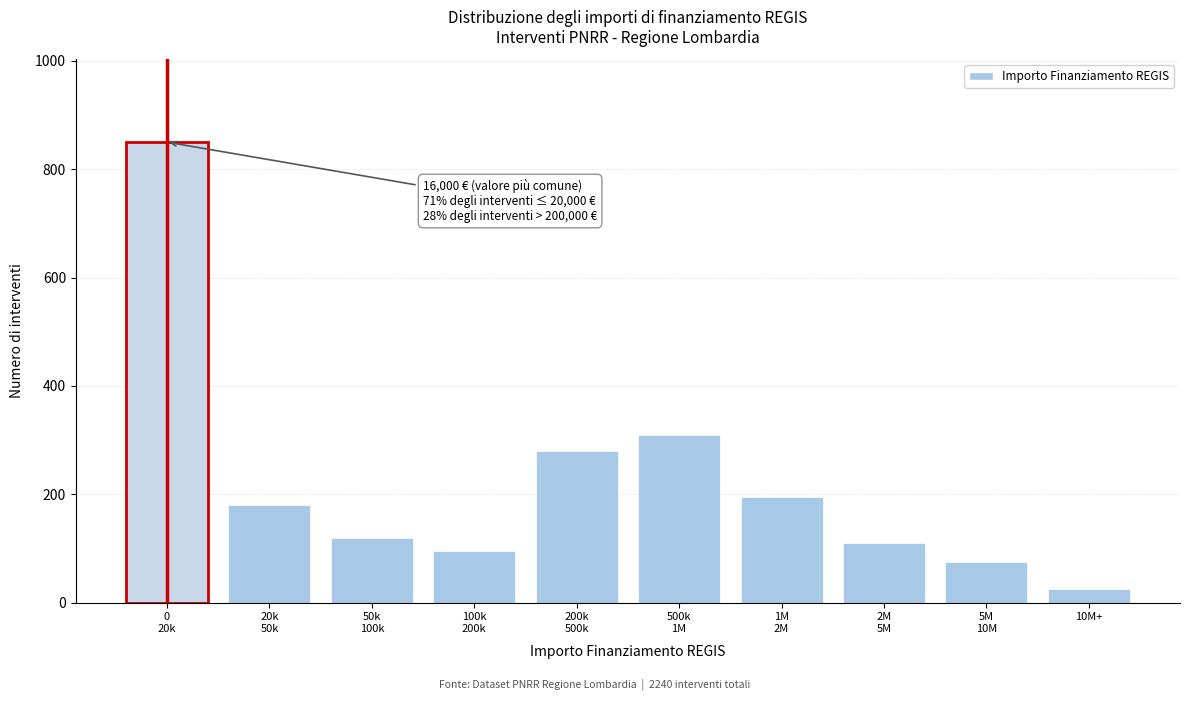

Reading left to right, what are all the values shown in this chart?

850	180	120	95	280	310	195	110	75	25